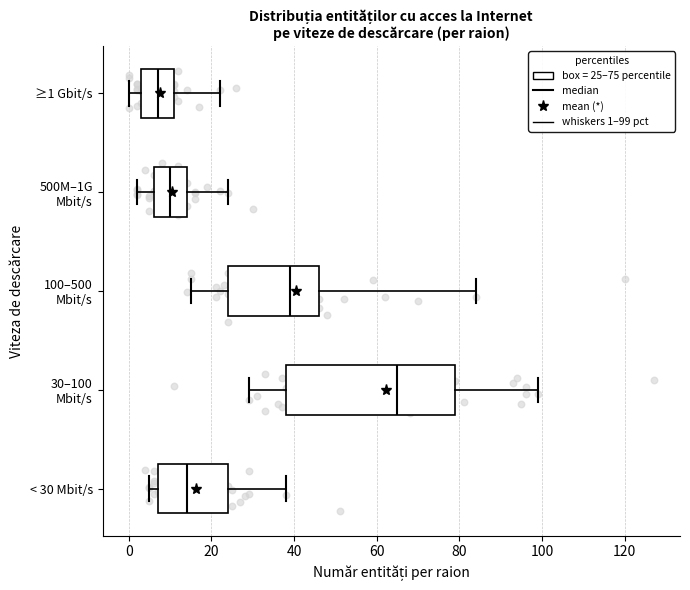

Which box has the furthest to the left median line?

≥1 Gbit/s